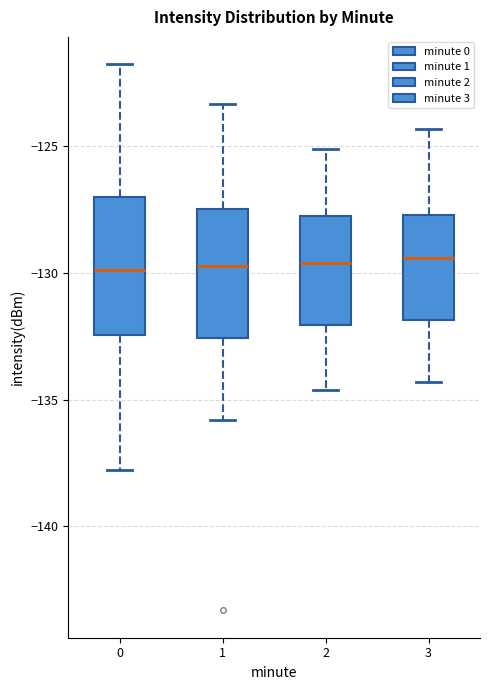

Reading left to right, transcribe this box plot: for each box, give where its median line is, the range the box spans, and where its two whiskers end, as read against the y-axis. The values are not printed on the chart, so give them approximately, as read against the axis.

0: median -130.0, box -132.5 to -127.0, whiskers -138.0 to -122.0
1: median -129.5, box -132.5 to -127.5, whiskers -136.0 to -123.5
2: median -129.5, box -132.0 to -127.5, whiskers -134.5 to -125.0
3: median -129.5, box -132.0 to -127.5, whiskers -134.5 to -124.5